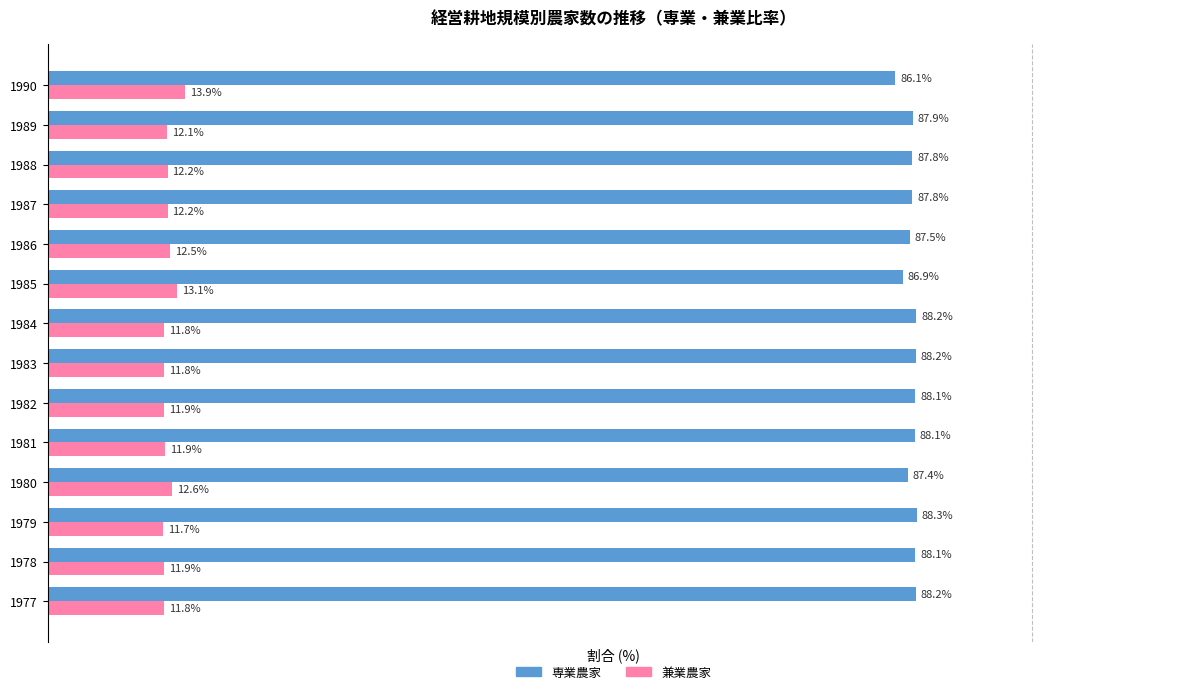

Rank the series by their maximum value, from lowest to highest.

兼業農家, 専業農家